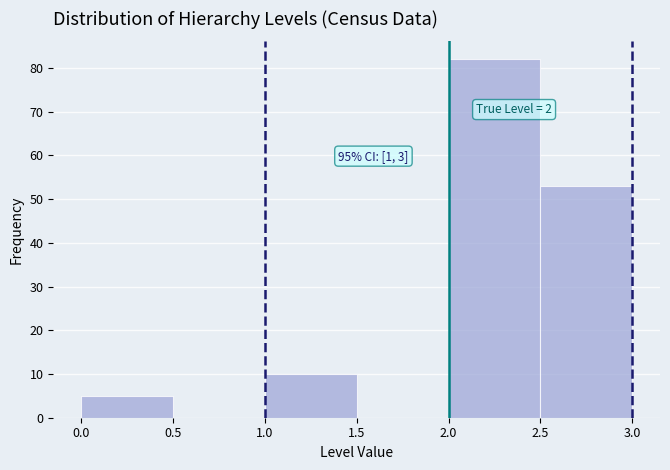

Over which range of the x-axis is the bar tallest?

2.0 to 2.5